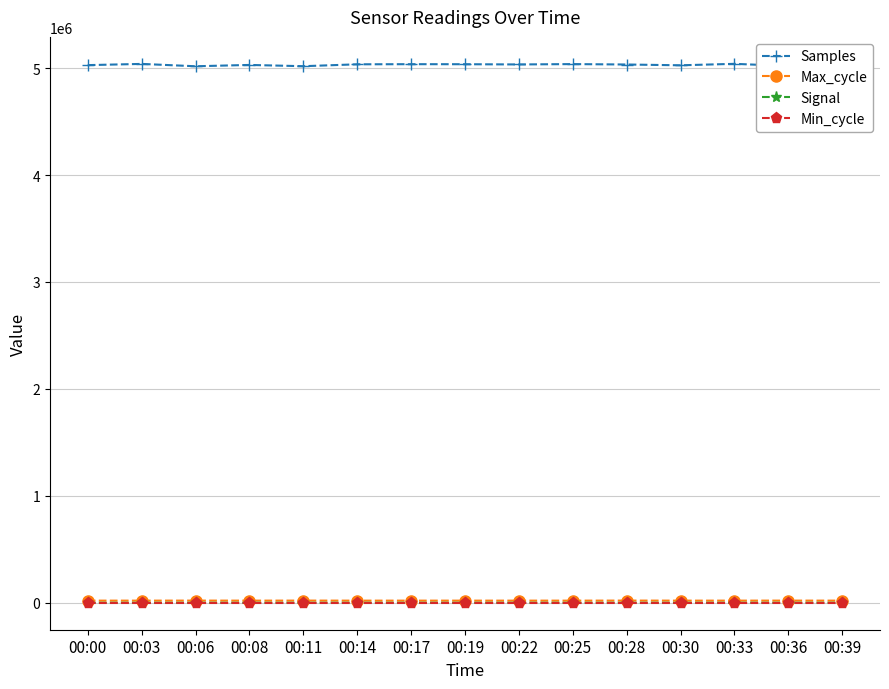

Count the number of categories in the chart.

15